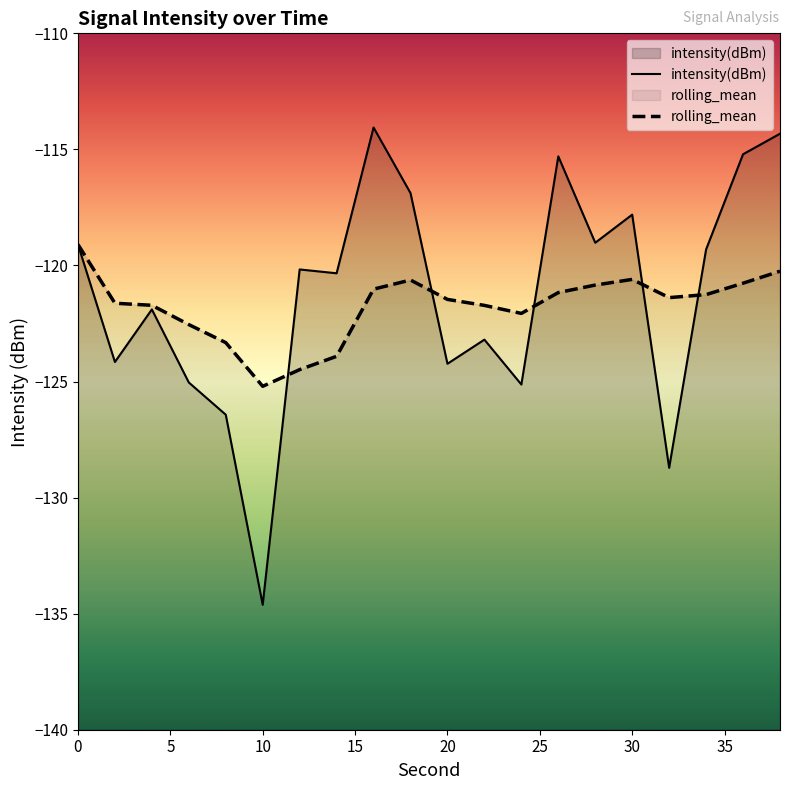

What is the maximum value for intensity(dBm)?

-114.1